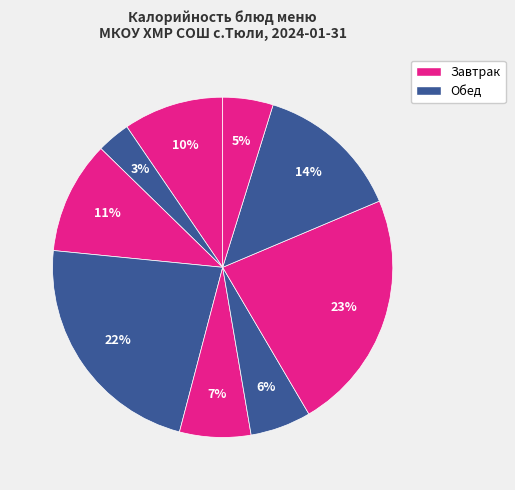

Count the number of slices in the pie.

9